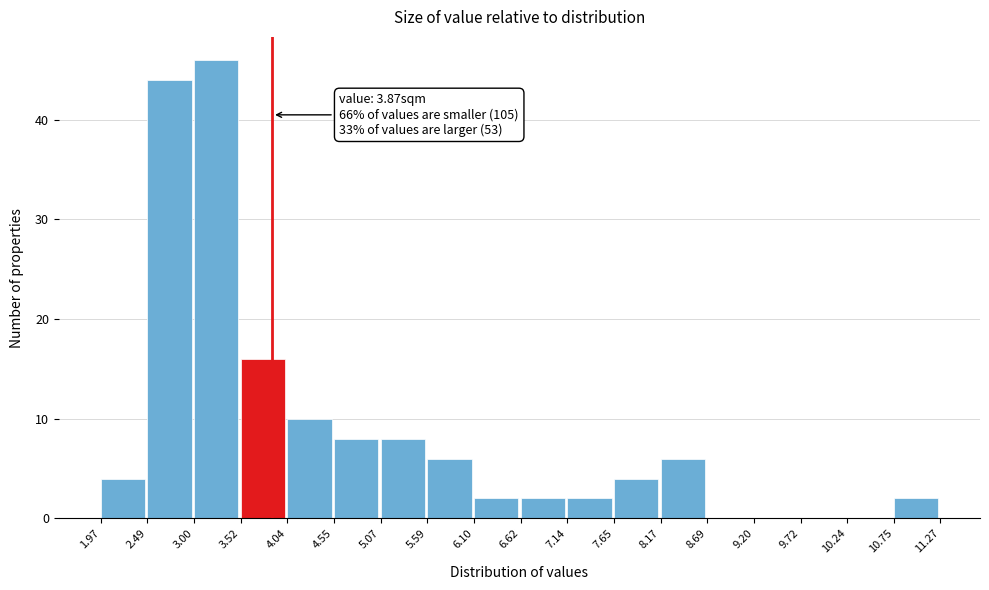

Which range on the x-axis has the tallest bar?

3.00 to 3.52